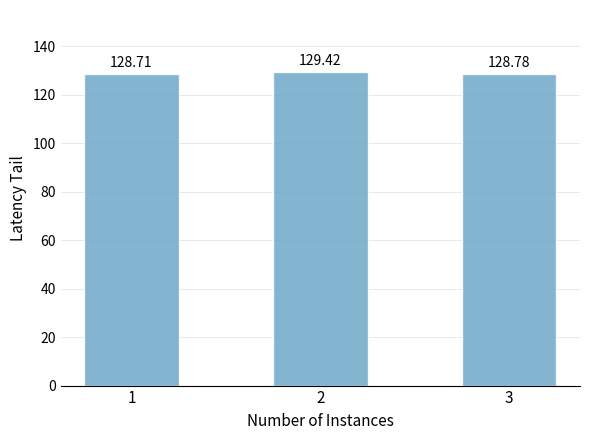

True or false: the data shows 69.6 at 1.

False